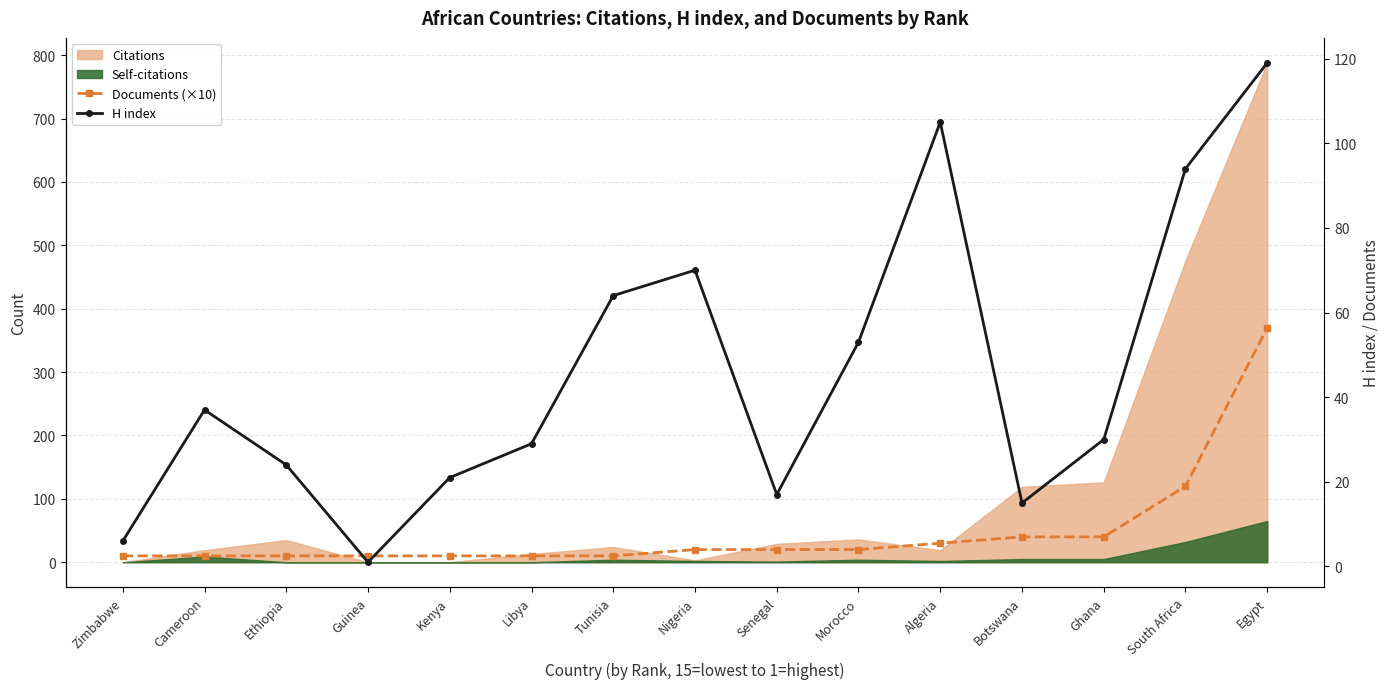

What is the label of the 8th point from the left?

Nigeria